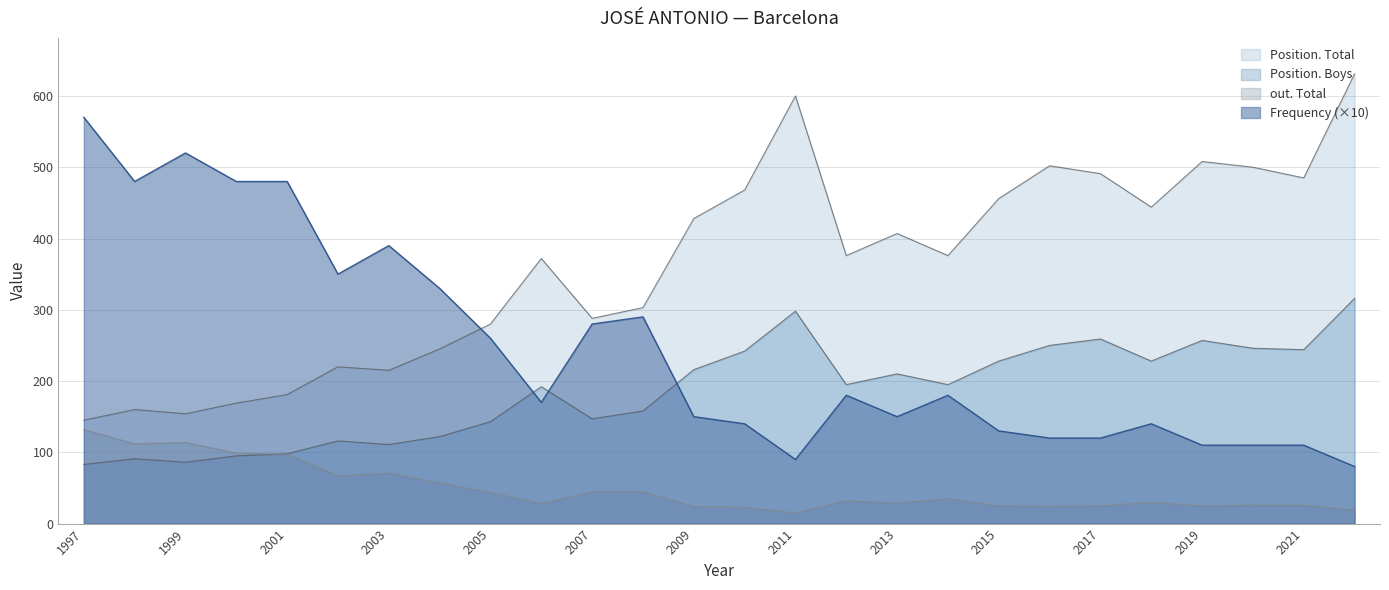

Reading right to left, list all the values displayed in this chart.

Frequency: 2022=80	2021=110	2020=110	2019=110	2018=140	2017=120	2016=120	2015=130	2014=180	2013=150	2012=180	2011=90	2010=140	2009=150	2008=290	2007=280	2006=170	2005=260	2004=330	2003=390	2002=350	2001=480	2000=480	1999=520	1998=480	1997=570
Position. Total: 2022=631	2021=485	2020=500	2019=508	2018=444	2017=491	2016=502	2015=456	2014=376	2013=407	2012=376	2011=600	2010=468	2009=428	2008=303	2007=288	2006=372	2005=280	2004=245	2003=215	2002=220	2001=181	2000=169	1999=154	1998=160	1997=145
Position. Boys: 2022=316	2021=244	2020=246	2019=257	2018=228	2017=259	2016=250	2015=228	2014=195	2013=210	2012=195	2011=298	2010=242	2009=216	2008=158	2007=147	2006=192	2005=143	2004=122	2003=111	2002=116	2001=98	2000=95	1999=86	1998=91	1997=83
out. Total: 2022=19	2021=26	2020=26	2019=25	2018=30	2017=25	2016=24	2015=25	2014=35	2013=29	2012=32	2011=15	2010=23	2009=24	2008=45	2007=45	2006=28	2005=44	2004=57	2003=71	2002=67	2001=97	2000=99	1999=114	1998=112	1997=132